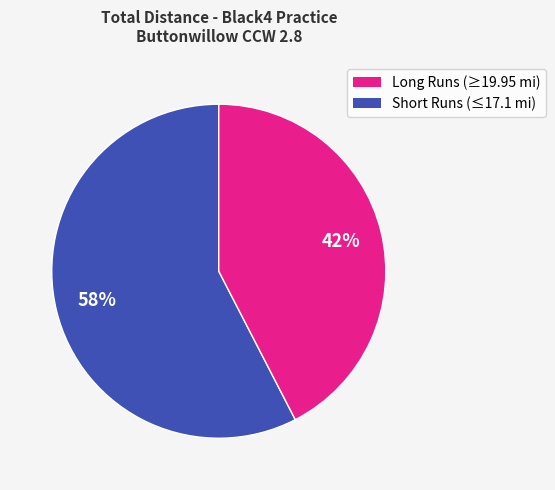

How many segments does this pie chart have?

2